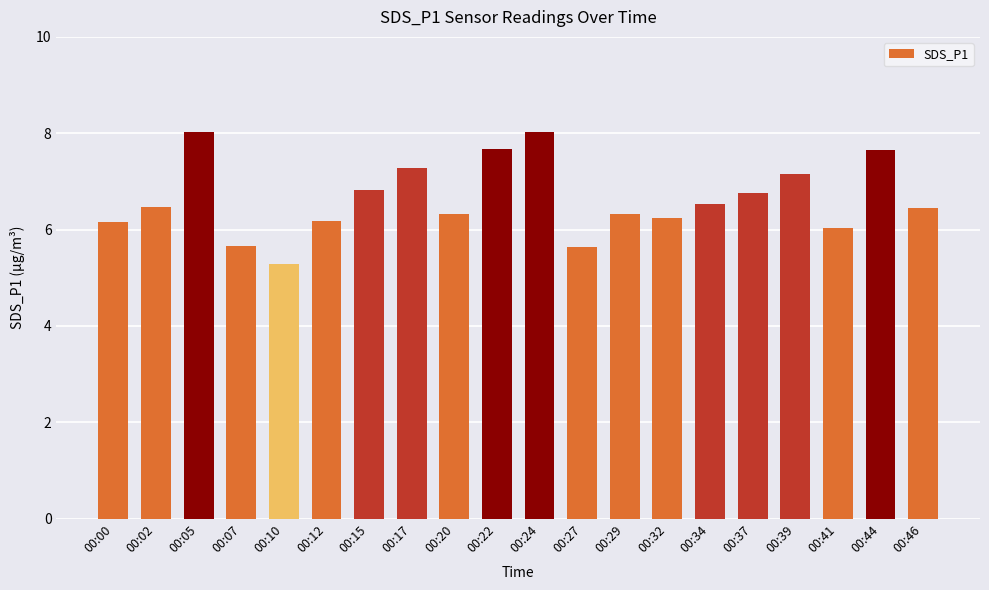

What is the greatest value displayed?

8.0